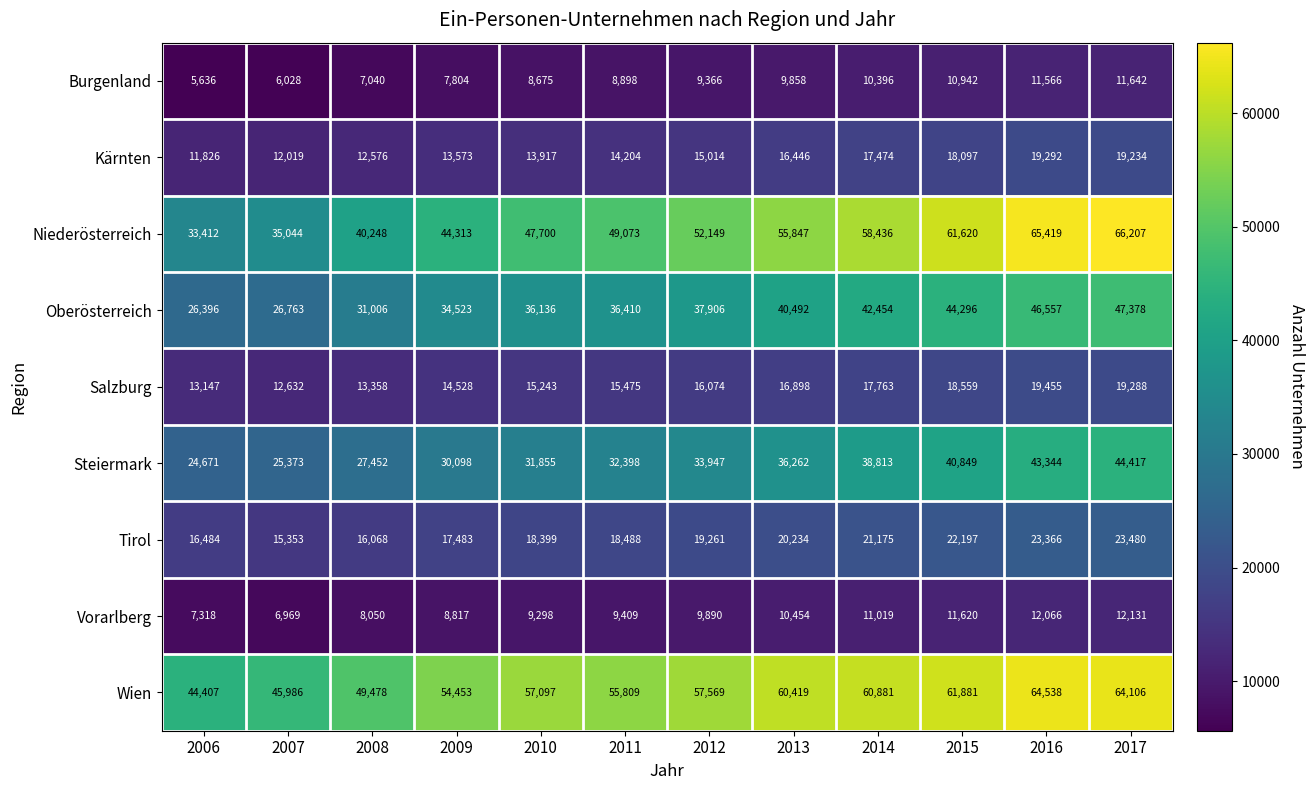

Which series has the largest total across all categories?

Wien